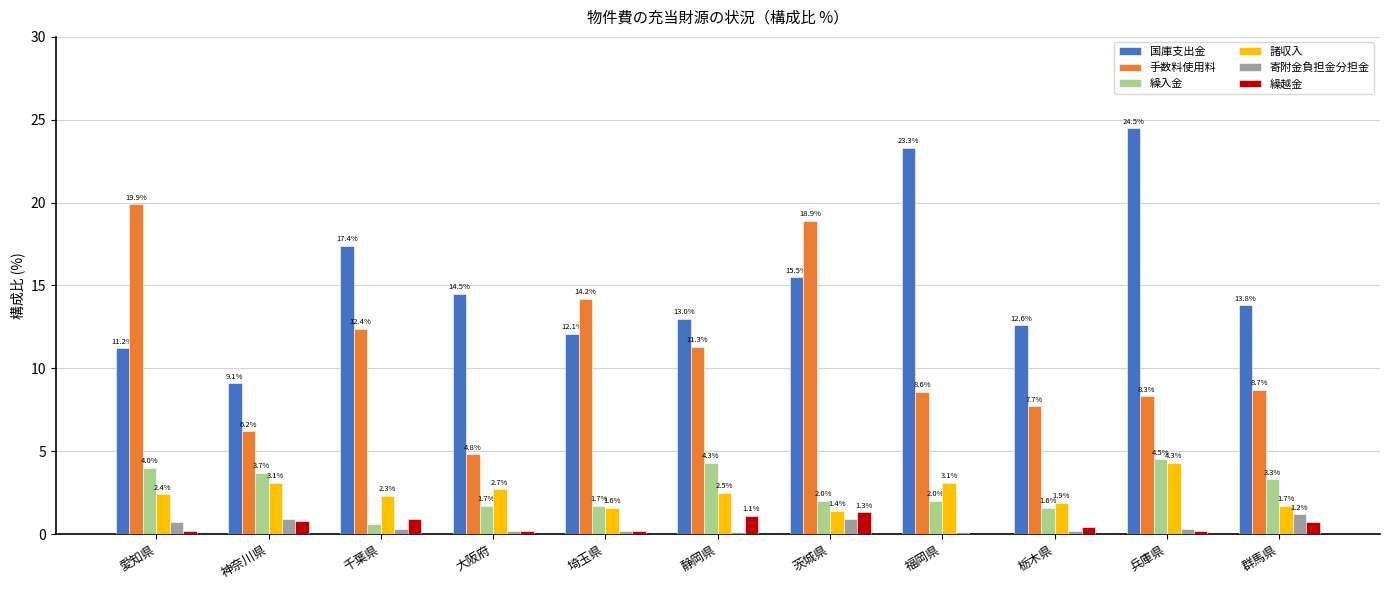

Reading right to left, transcribe all the data shown in this chart.

国庫支出金: 13.8	24.5	12.6	23.3	15.5	13.0	12.1	14.5	17.4	9.1	11.2
手数料使用料: 8.7	8.3	7.7	8.6	18.9	11.3	14.2	4.8	12.4	6.2	19.9
繰入金: 3.3	4.5	1.6	2.0	2.0	4.3	1.7	1.7	0.6	3.7	4.0
諸収入: 1.7	4.3	1.9	3.1	1.4	2.5	1.6	2.7	2.3	3.1	2.4
寄附金負担金分担金: 1.2	0.3	0.2	0.1	0.9	0.1	0.2	0.2	0.3	0.9	0.7
繰越金: 0.7	0.2	0.4	0.0	1.3	1.1	0.2	0.2	0.9	0.8	0.2